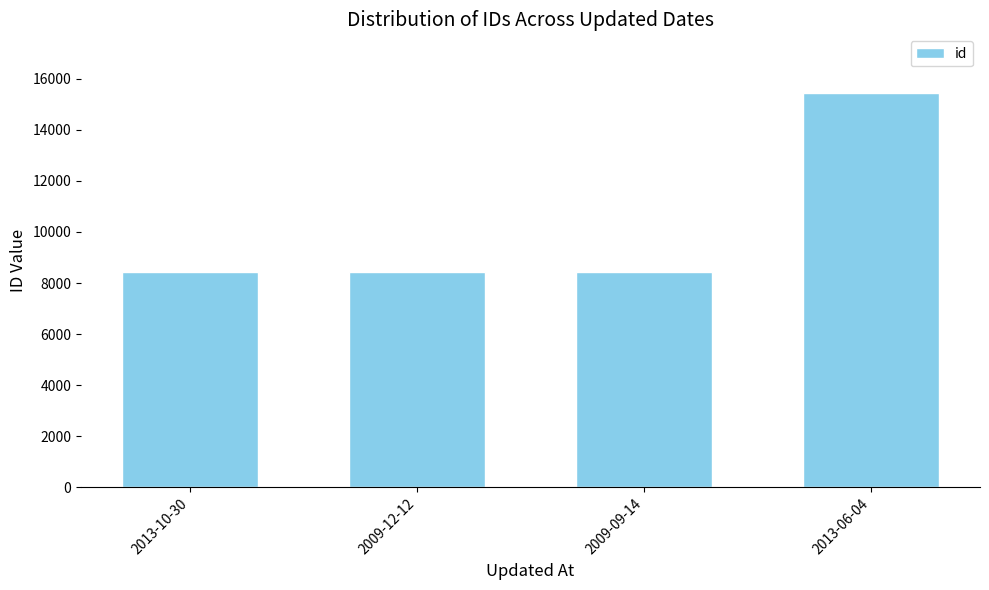

What is the sum of all values?

40775